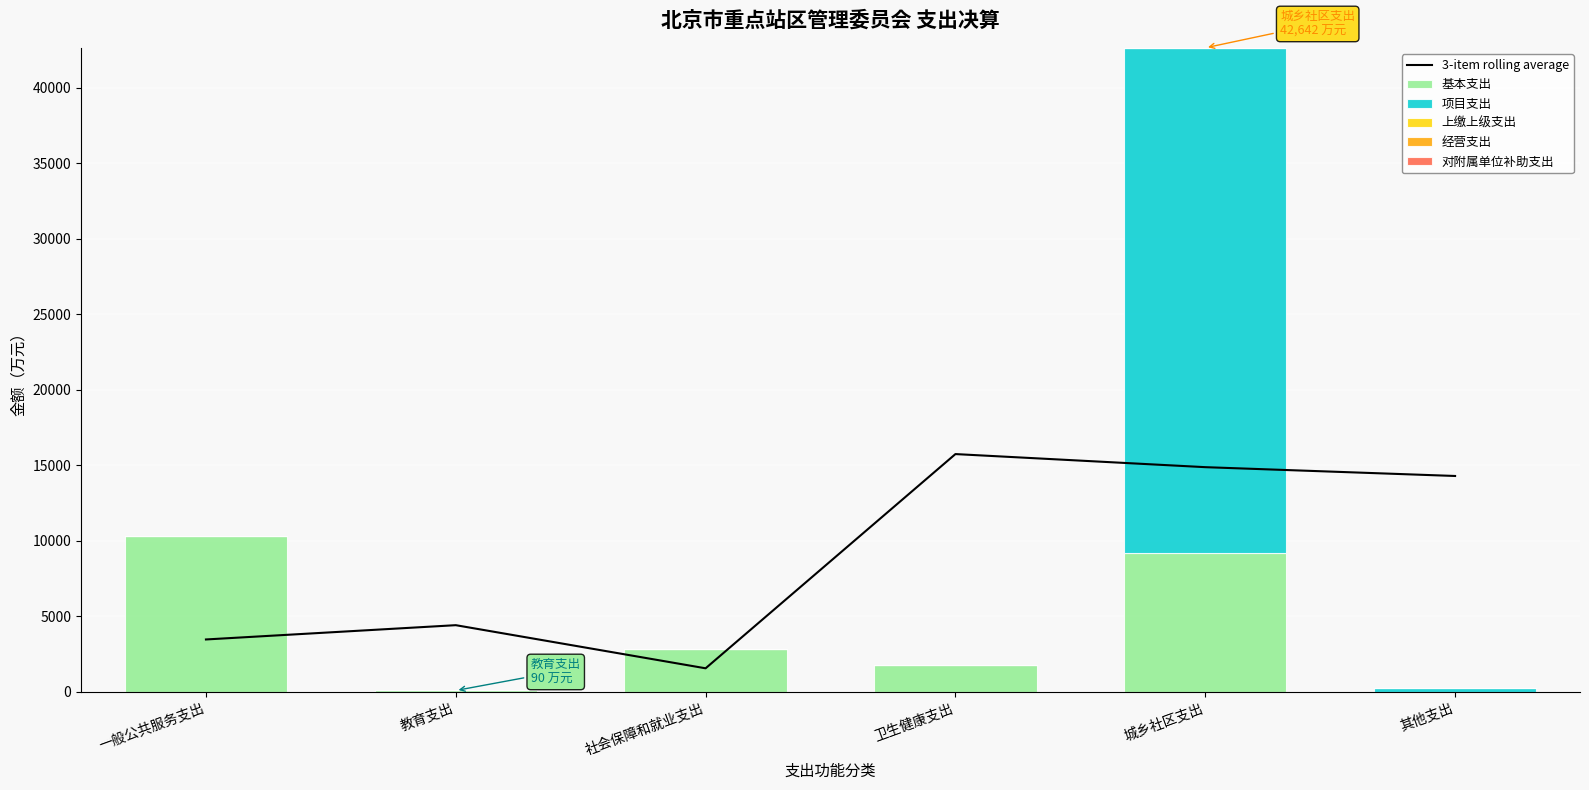

Reading right to left, extract all data points from this chart.

3-item rolling average: 14293.6	14877.2	15743.6	1559.6	4415.0	3469.1
基本支出: 0.0	9207.1	1751.0	2837.8	90.0	10317.3
项目支出: 238.8	33434.7	0.0	0.0	0.0	0.0
上缴上级支出: 0.0	0.0	0.0	0.0	0.0	0.0
经营支出: 0.0	0.0	0.0	0.0	0.0	0.0
对附属单位补助支出: 0.0	0.0	0.0	0.0	0.0	0.0